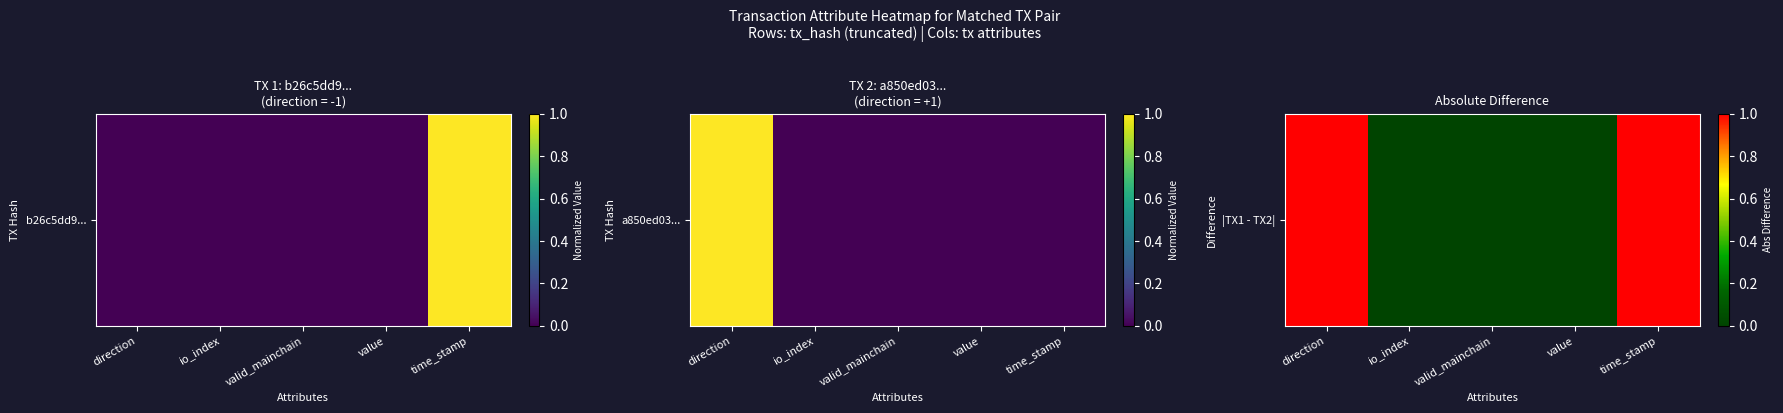

True or false: the data shows 1 at value.

False